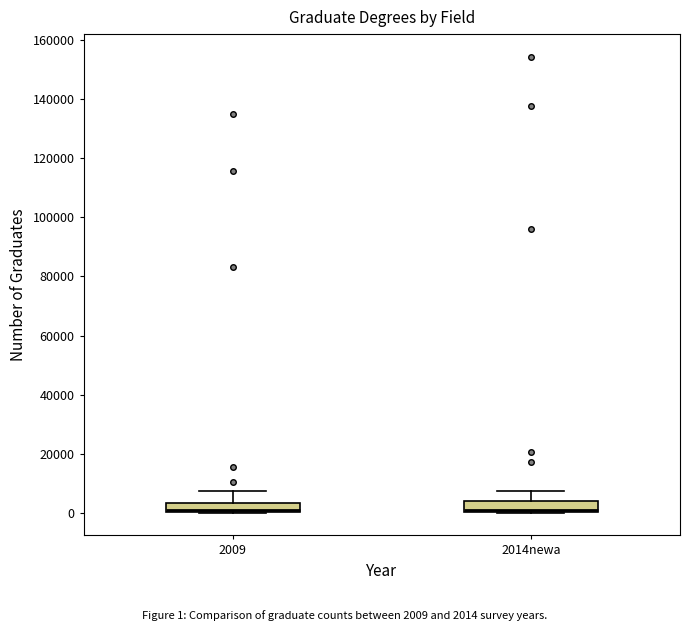

Where does the median line of the box for 2014newa sit on the y-axis? The values are not printed on the chart, so give them approximately, as read against the axis.

2000